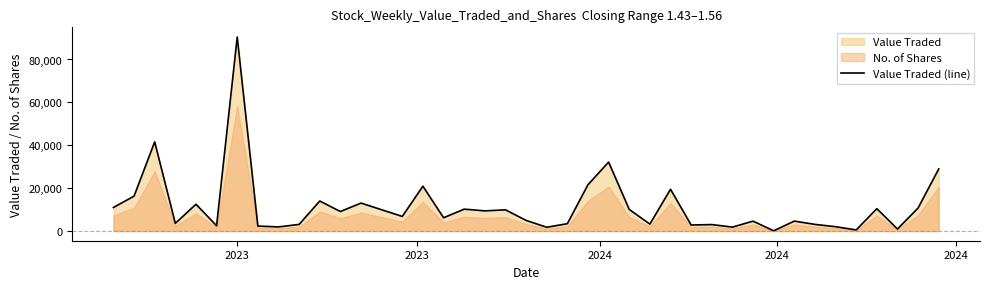

What is the average value?

11377